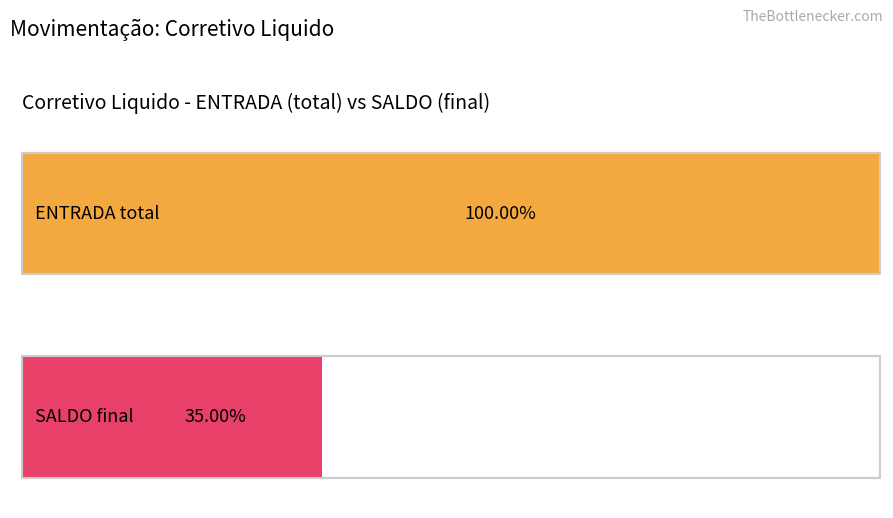

Is it true that ENTRADA equals 12 at 2018-02-19?

False